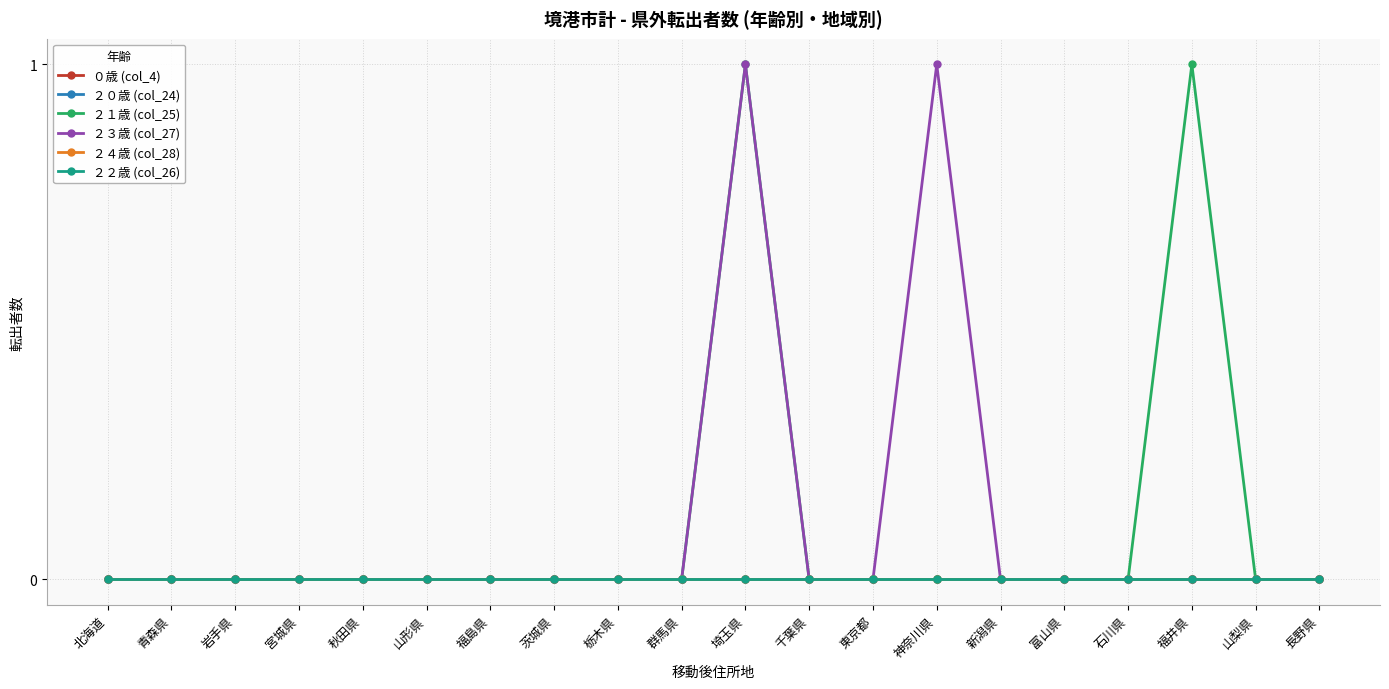

True or false: ２２歳 (col_26) and ２０歳 (col_24) intersect in this chart.

False